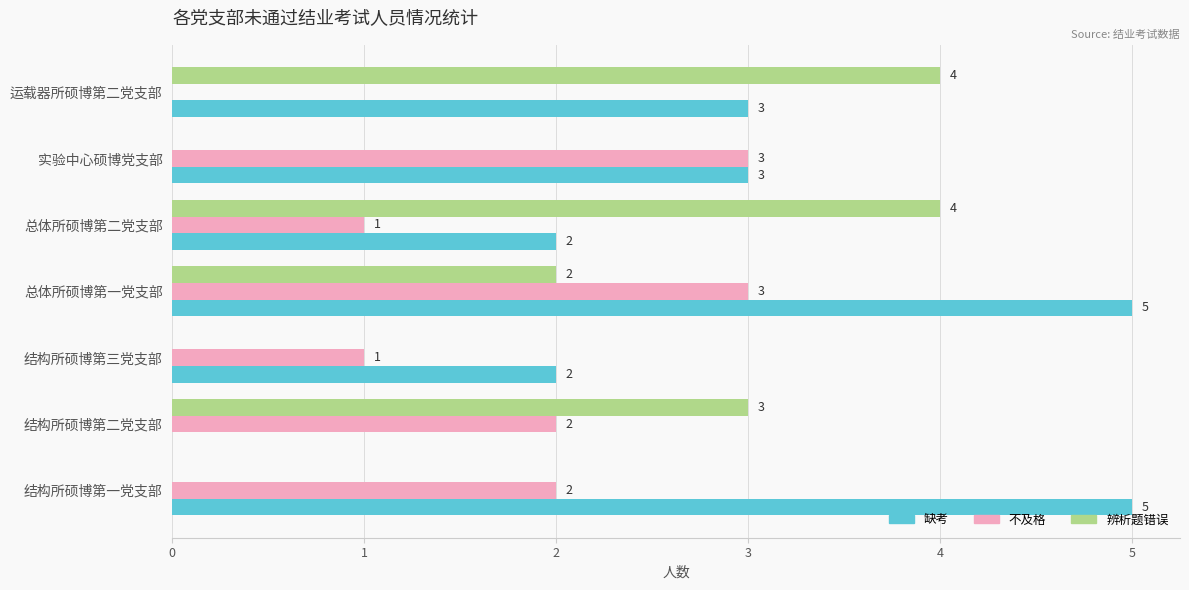

True or false: 辨析题错误 has a value of 3 at 结构所硕博第二党支部.

True